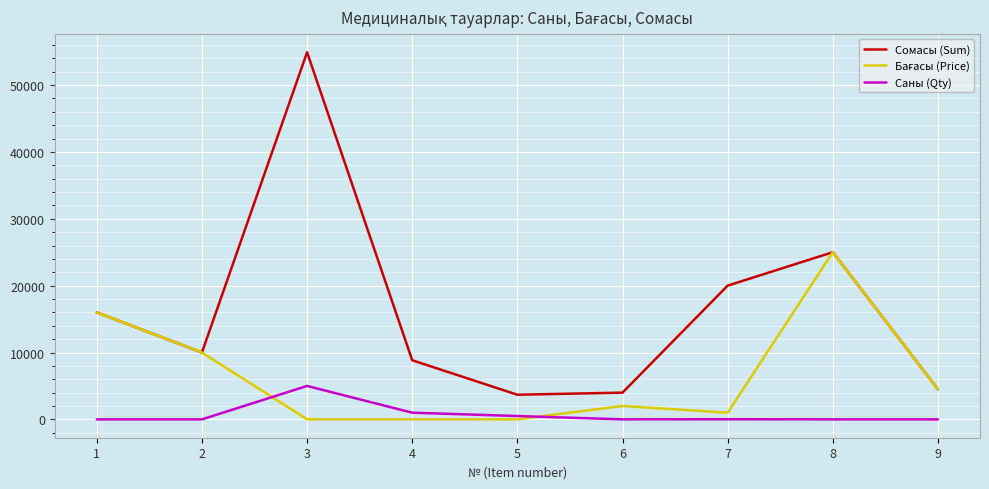

Which series has the largest total across all categories?

Сомасы (Sum)